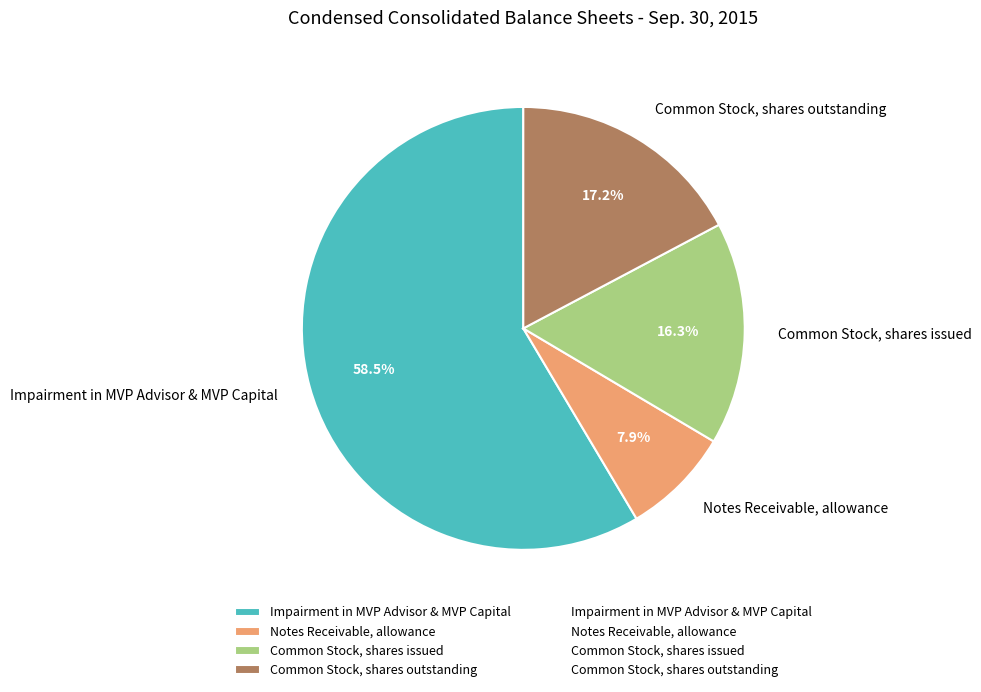

Rank the categories by value from highest to lowest.

Impairment in MVP Advisor & MVP Capital, Common Stock, shares outstanding, Common Stock, shares issued, Notes Receivable, allowance